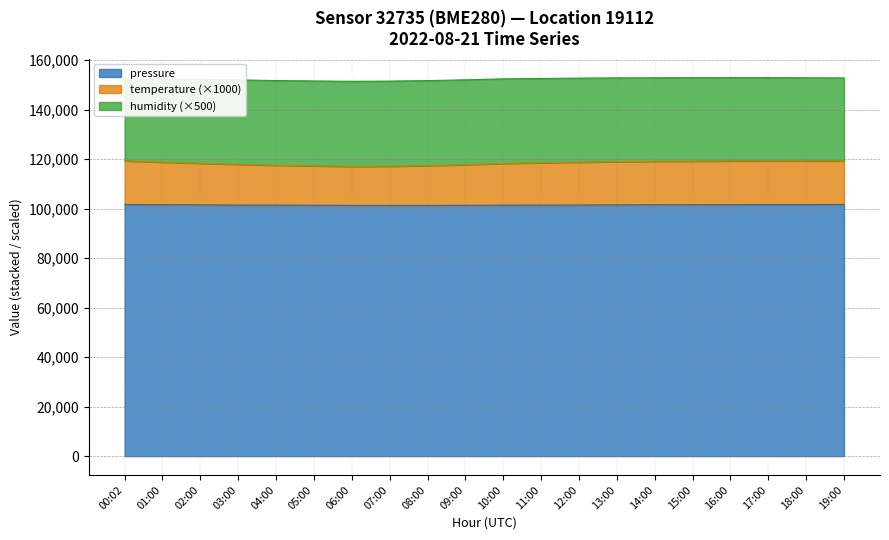

Where is the first local minimum for pressure?

07:00